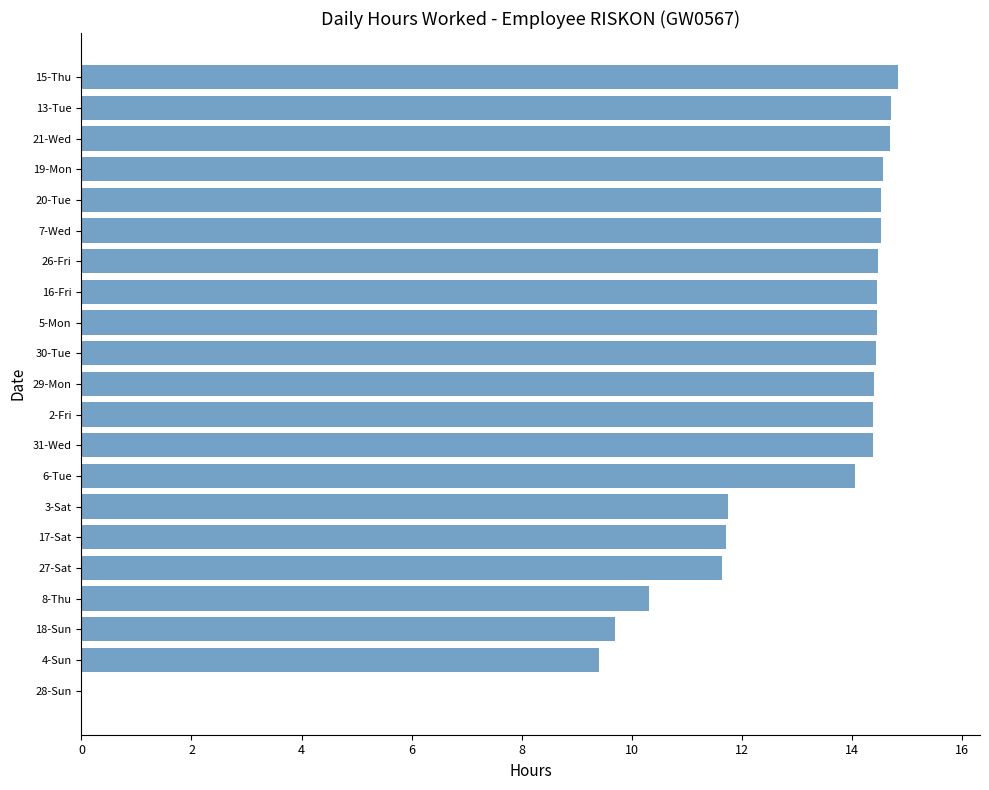

The chart shows a value of 4.7 at 16-Fri. True or false?

False